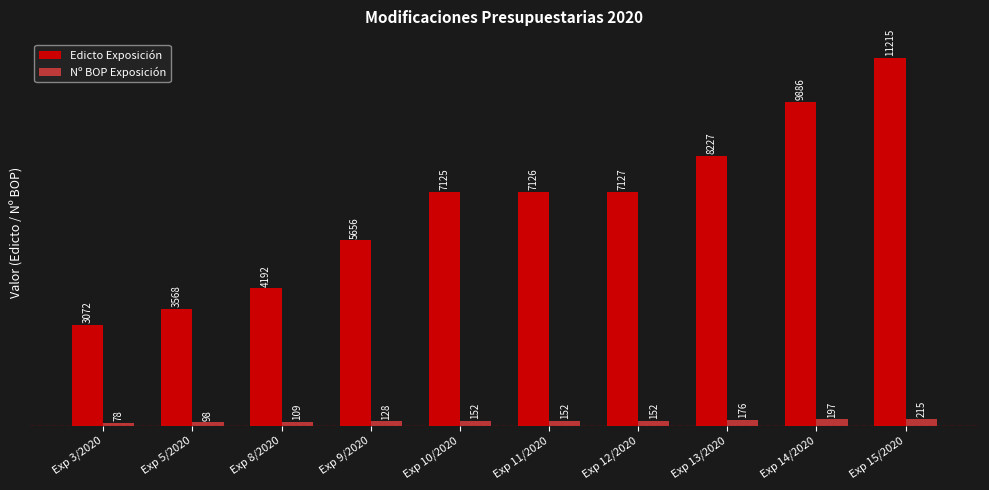

True or false: Edicto Exposición has a value of 4181 at Exp 14/2020.

False